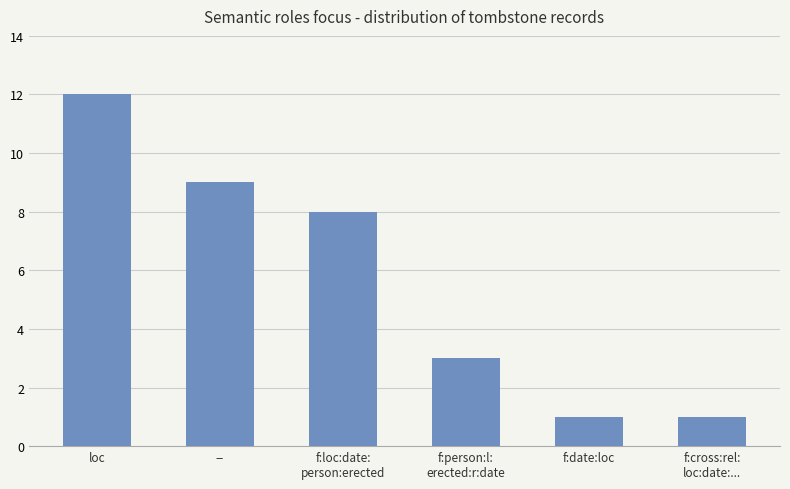

How many data points are less than 8?

3